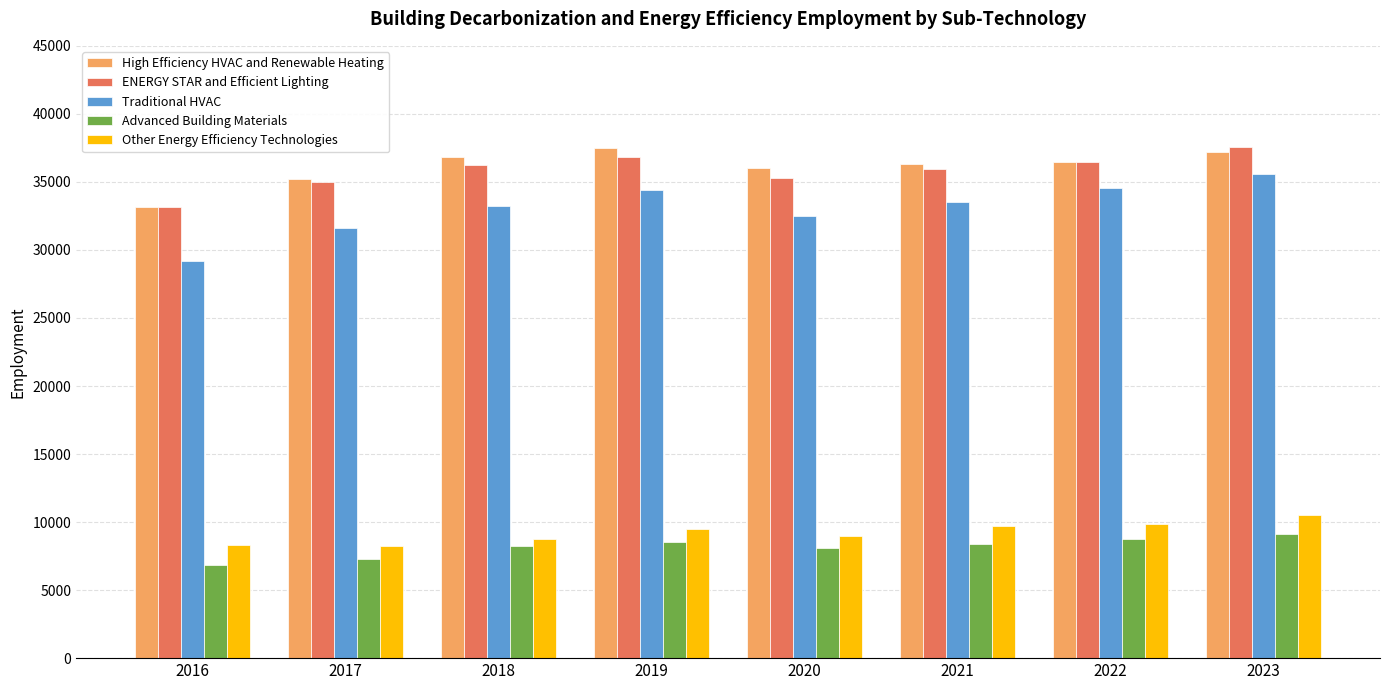

Which series has the widest spread of values?

Traditional HVAC